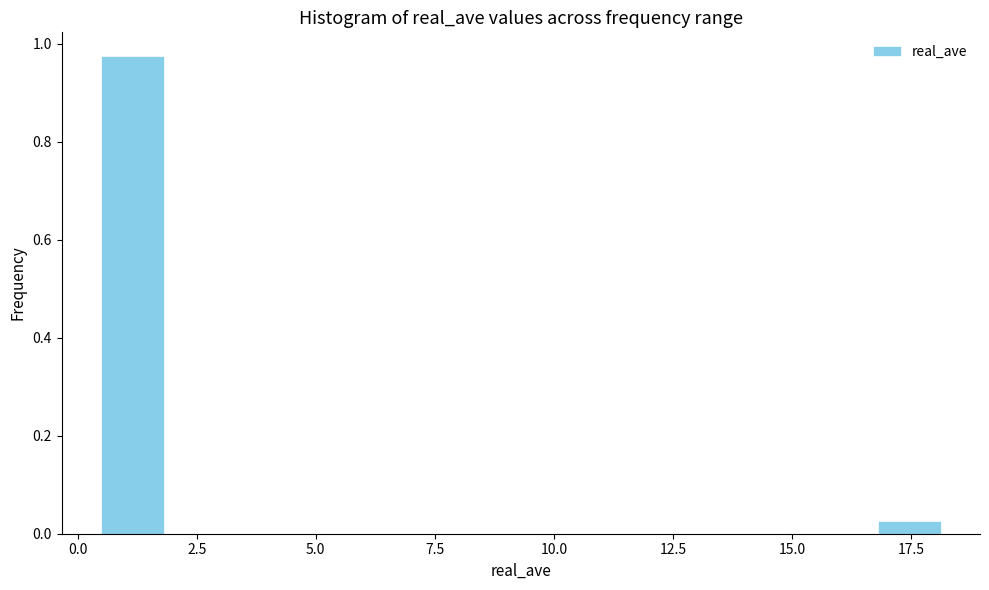

Around what value on the x-axis is the tallest bar? Give the approximate position of its centre, as read against the axis.

1.0